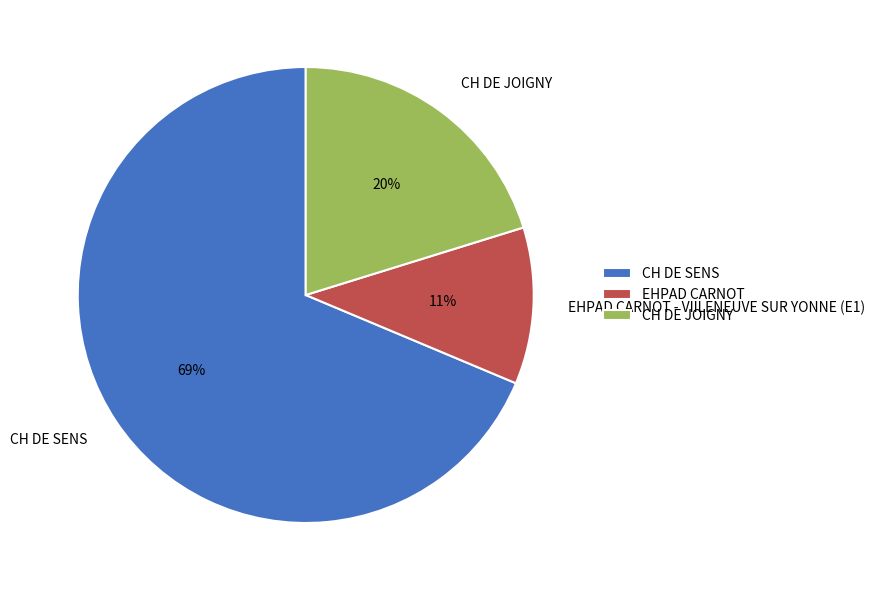

How many slices are in this pie chart?

3